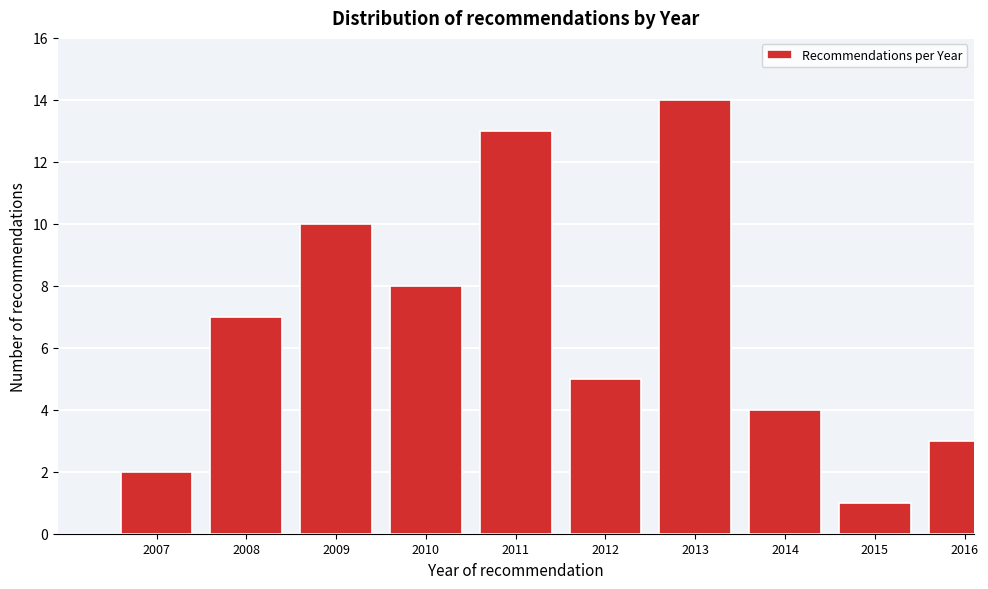

Reading left to right, what are all the values shown in this chart?

2	7	10	8	13	5	14	4	1	3